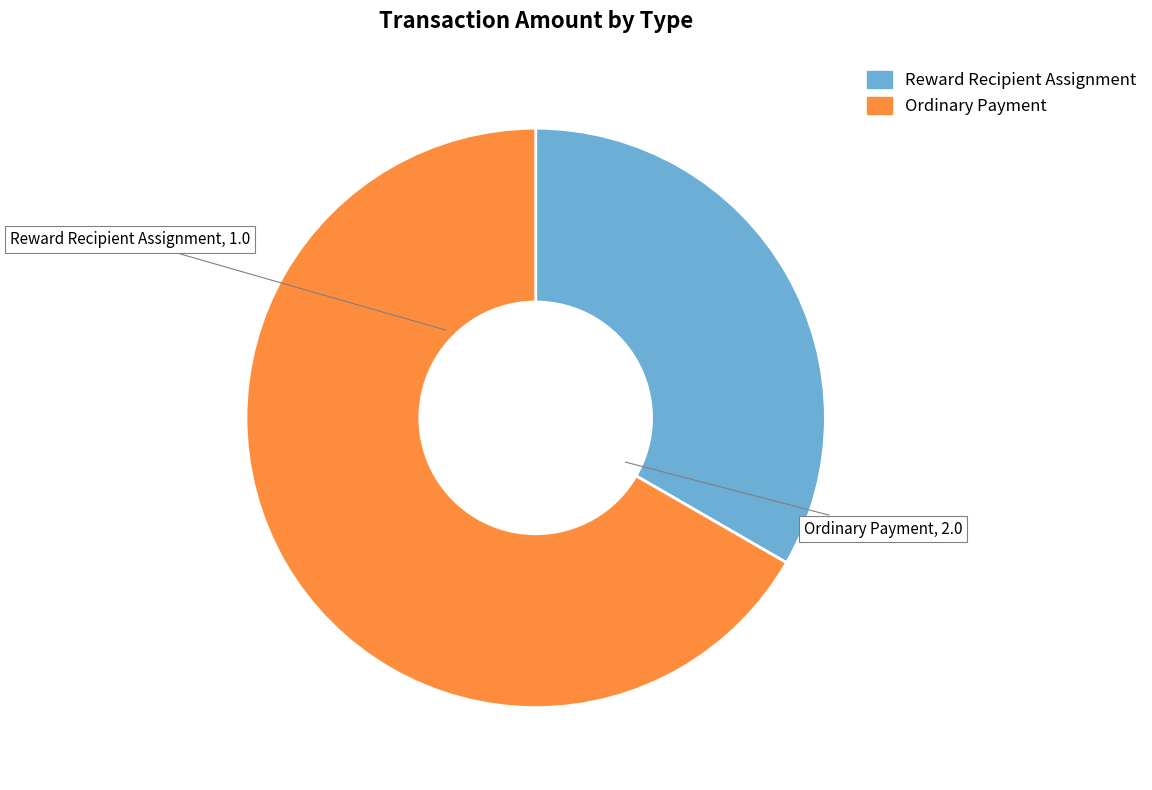

Combined, do Ordinary Payment and Reward Recipient Assignment account for over 50%?

Yes